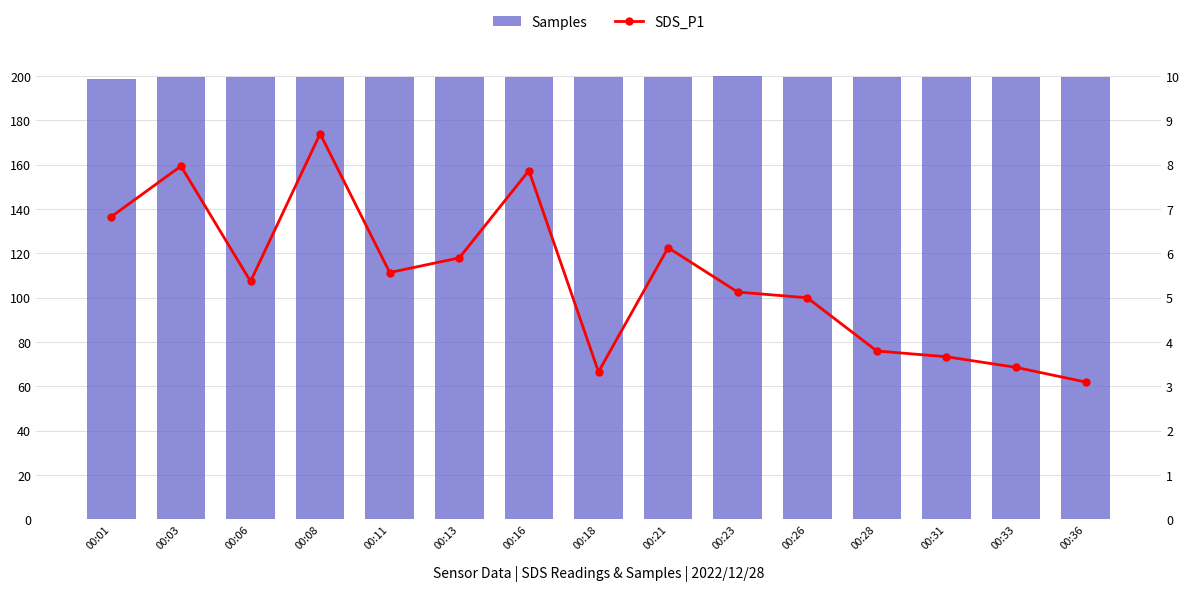

List the labels in order of Samples value, largest first.

00:23, 00:21, 00:16, 00:26, 00:03, 00:06, 00:36, 00:13, 00:28, 00:11, 00:08, 00:18, 00:31, 00:33, 00:01